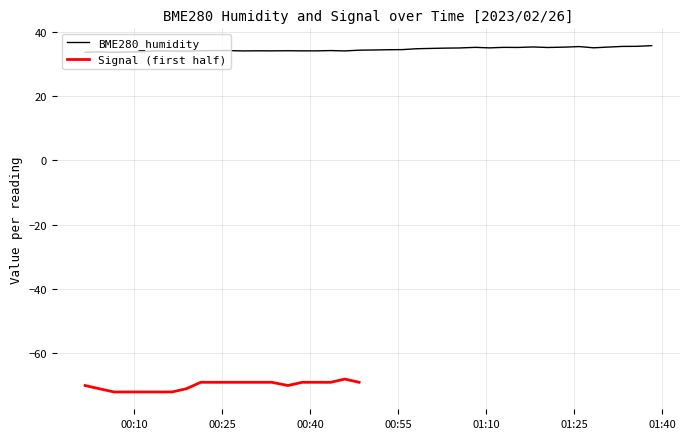

What is the label of the 21st point from the left?

2023/02/26 00:50:50